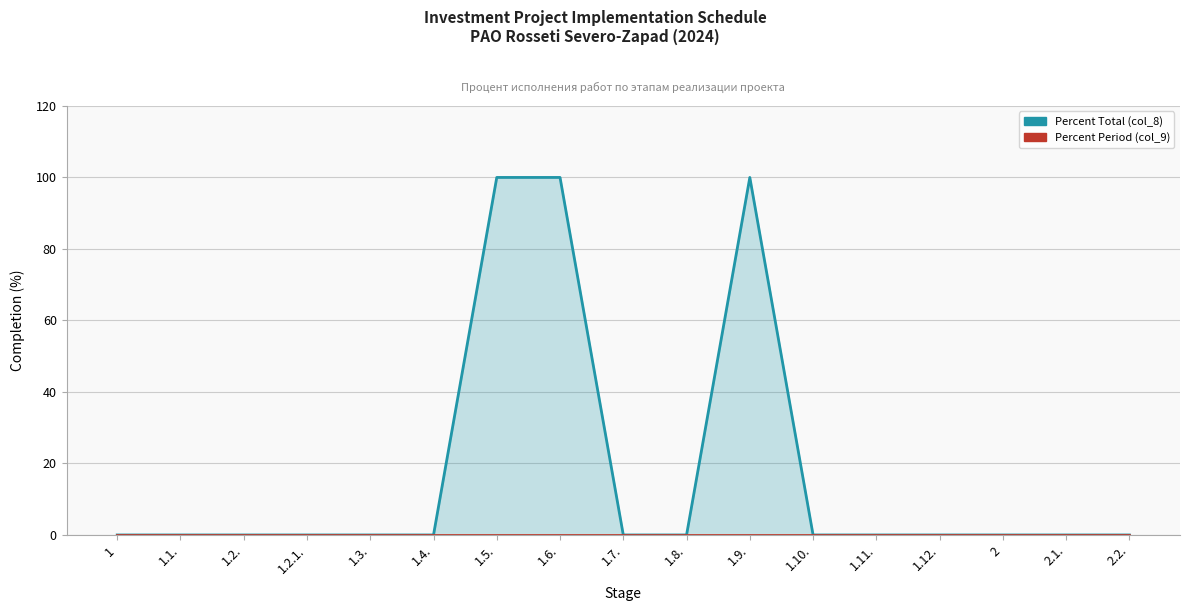

What is the label of the 1st point from the right?

2.2.